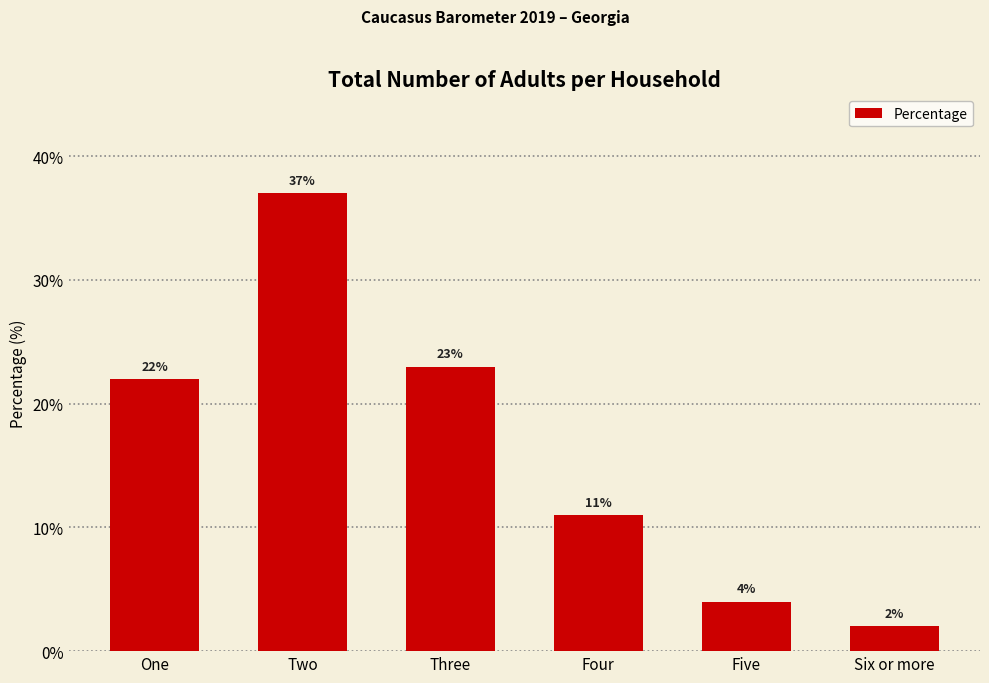

What is the sum of the values at Six or more and One?

24